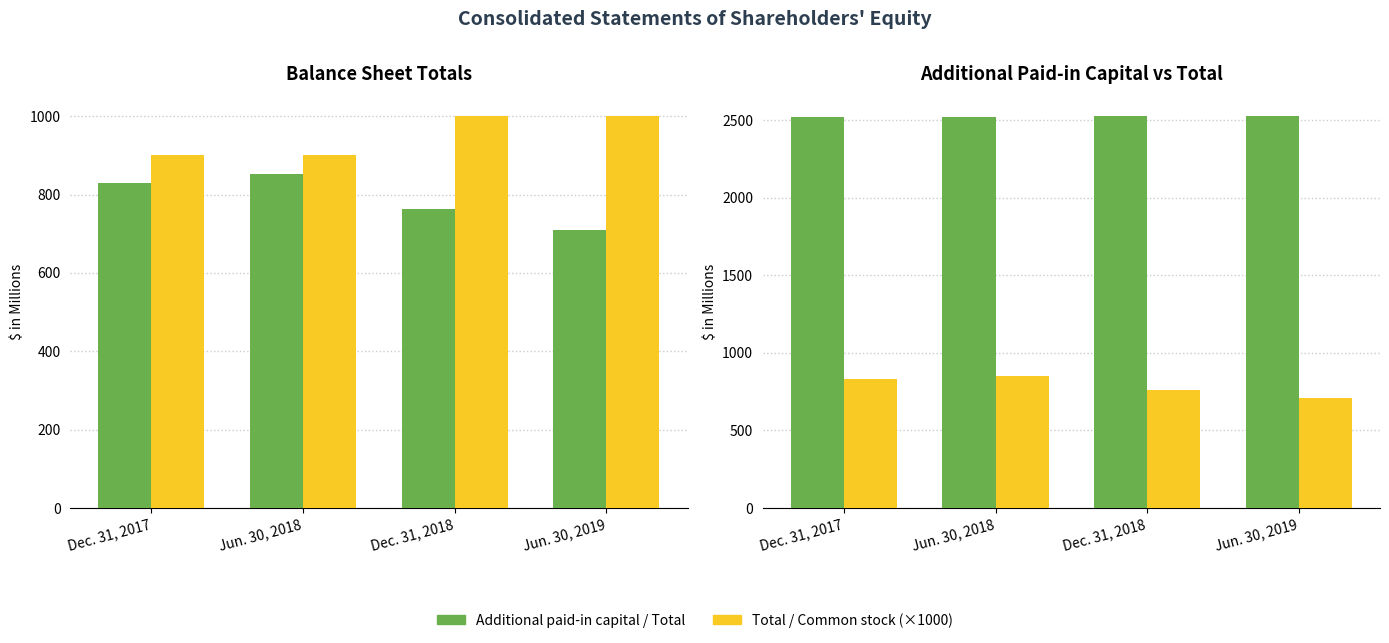

The value of Total at Jun. 30, 2018 is 1127.5. True or false?

False